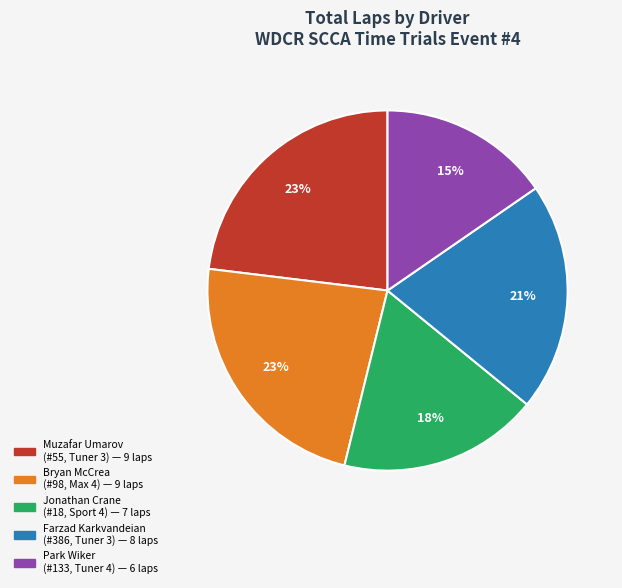

Is there a majority slice in this chart?

No